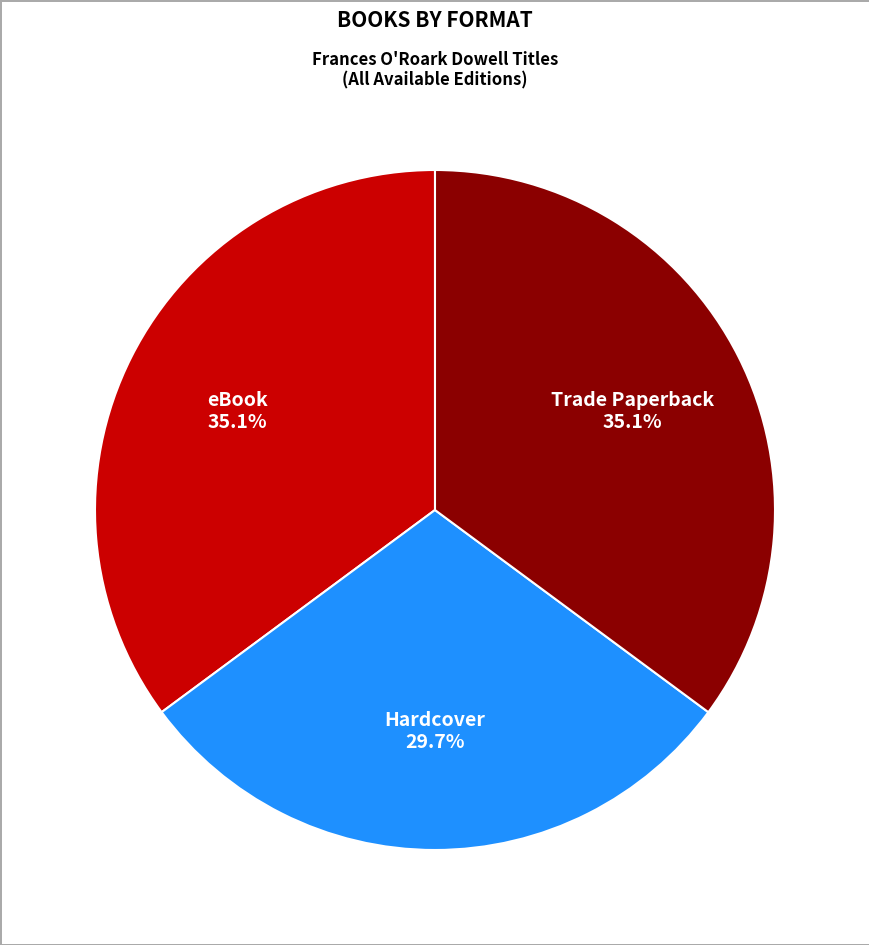

Is there a majority slice in this chart?

No